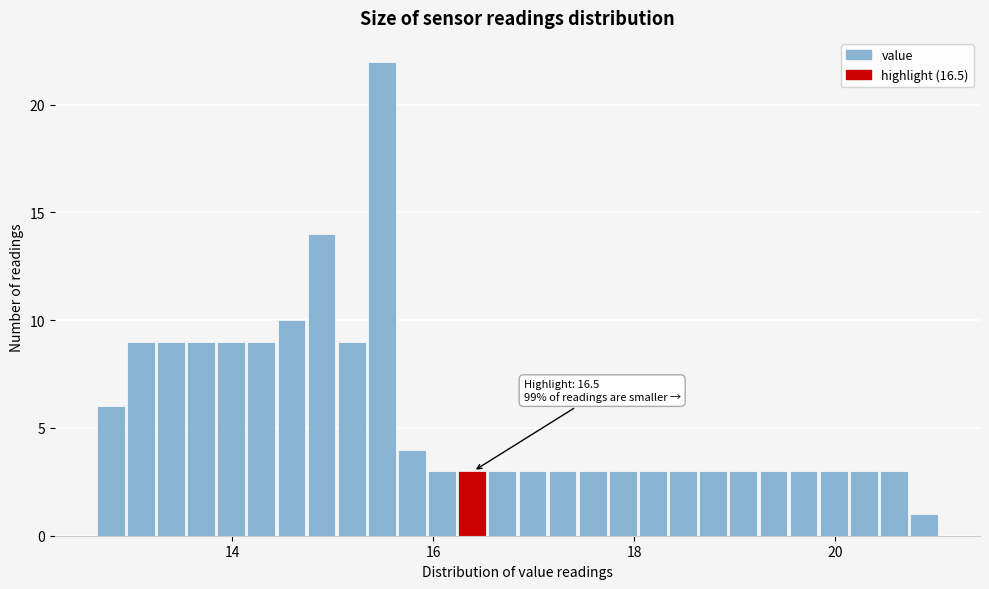

Read against the x-axis, roughly where is the centre of the tallest bar?

15.4